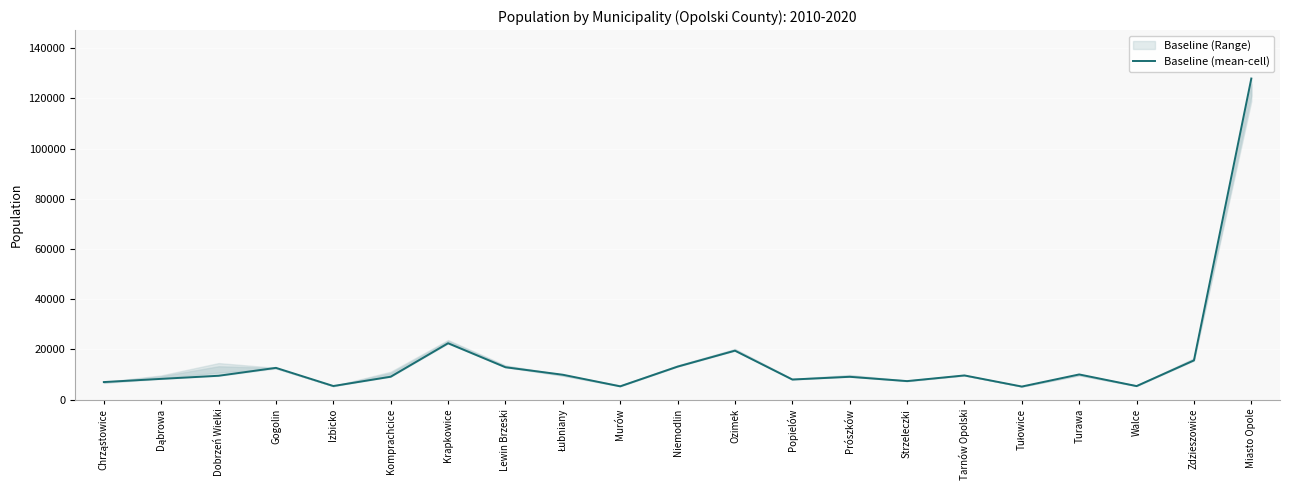

True or false: the data shows 4735.0 at Popielów.

False